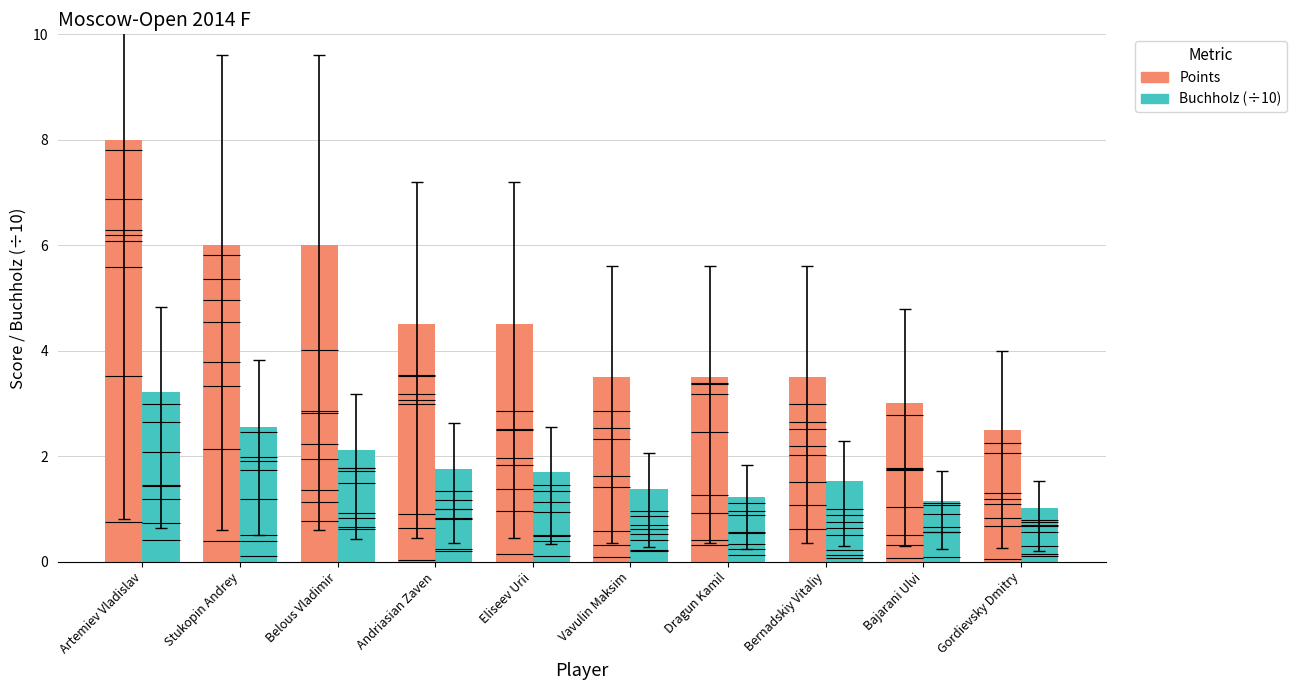

What are all the series names shown in the legend?

Points, Buchholz (÷10)